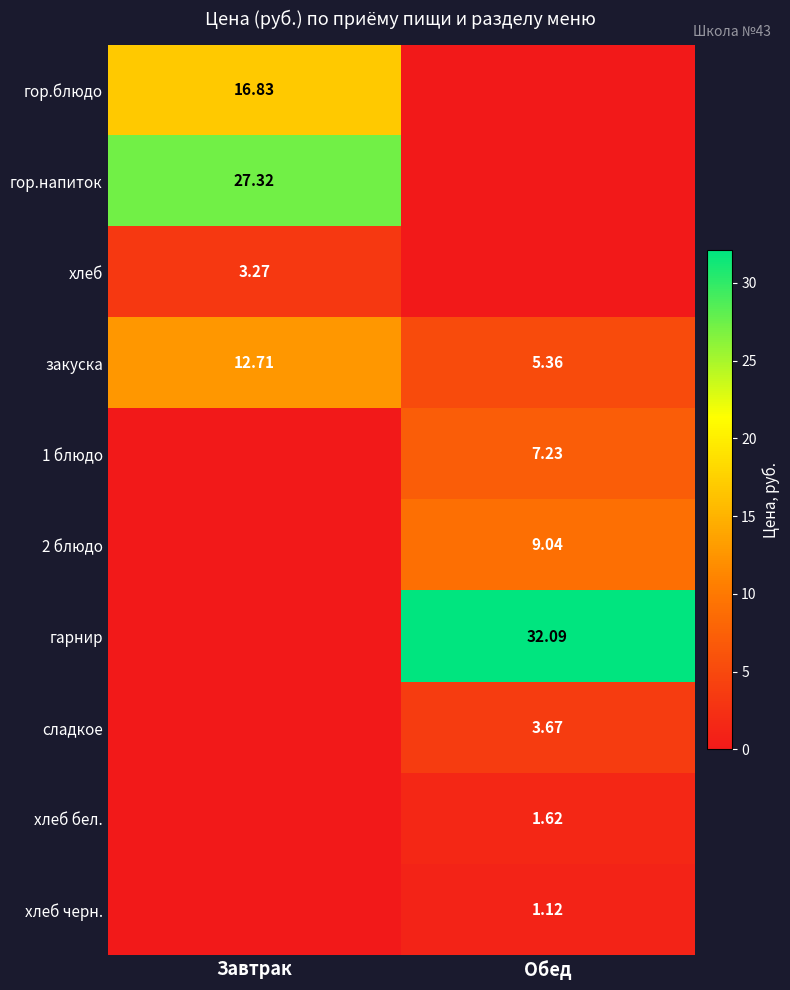

Is the value of хлеб at Завтрак greater than the value of гор.напиток at Обед?

Yes